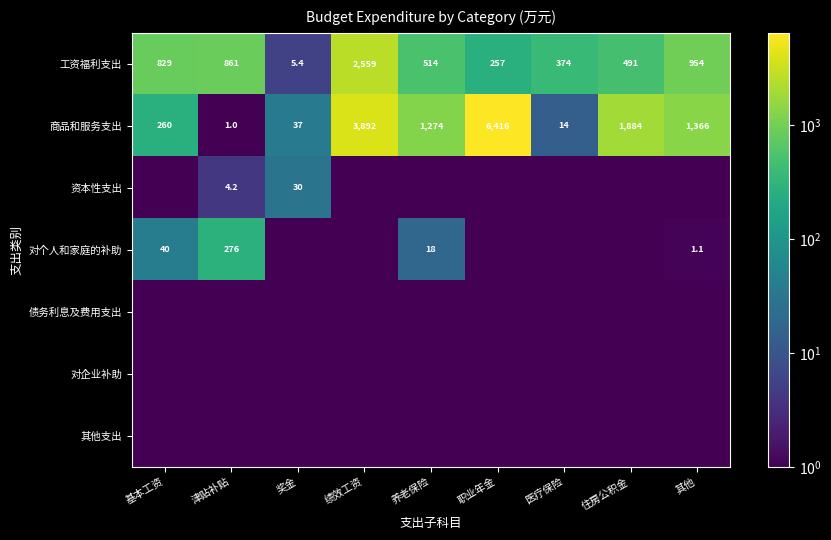

What is the minimum value shown in the chart?

0.1